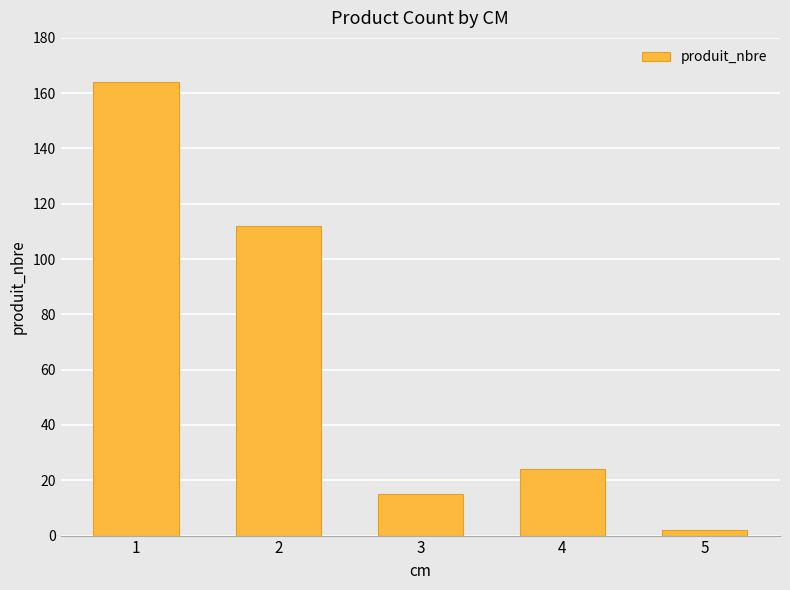

Rank the categories by value from lowest to highest.

5, 3, 4, 2, 1